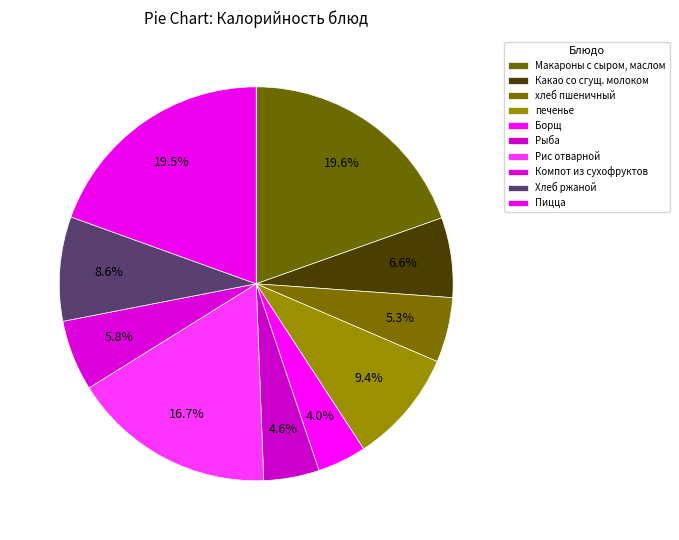

To the nearest percent, what portion does Хлеб ржаной represent?

9%